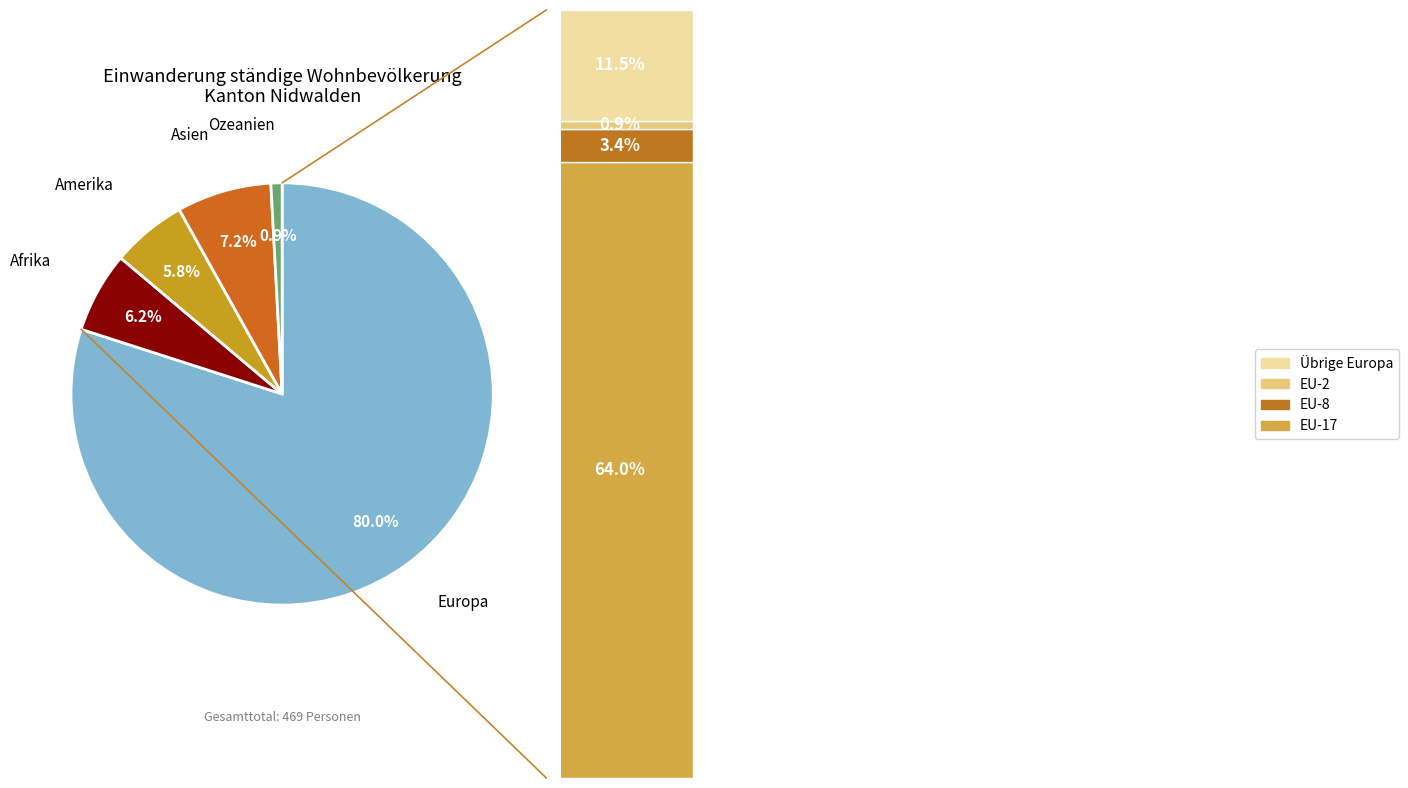

Does any single category account for the majority?

Yes